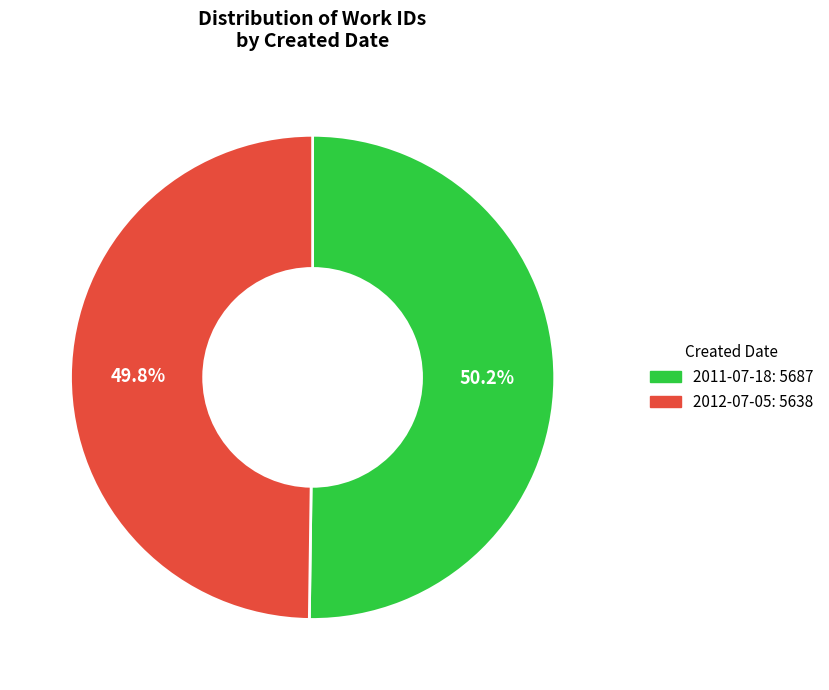

Is there a majority slice in this chart?

Yes